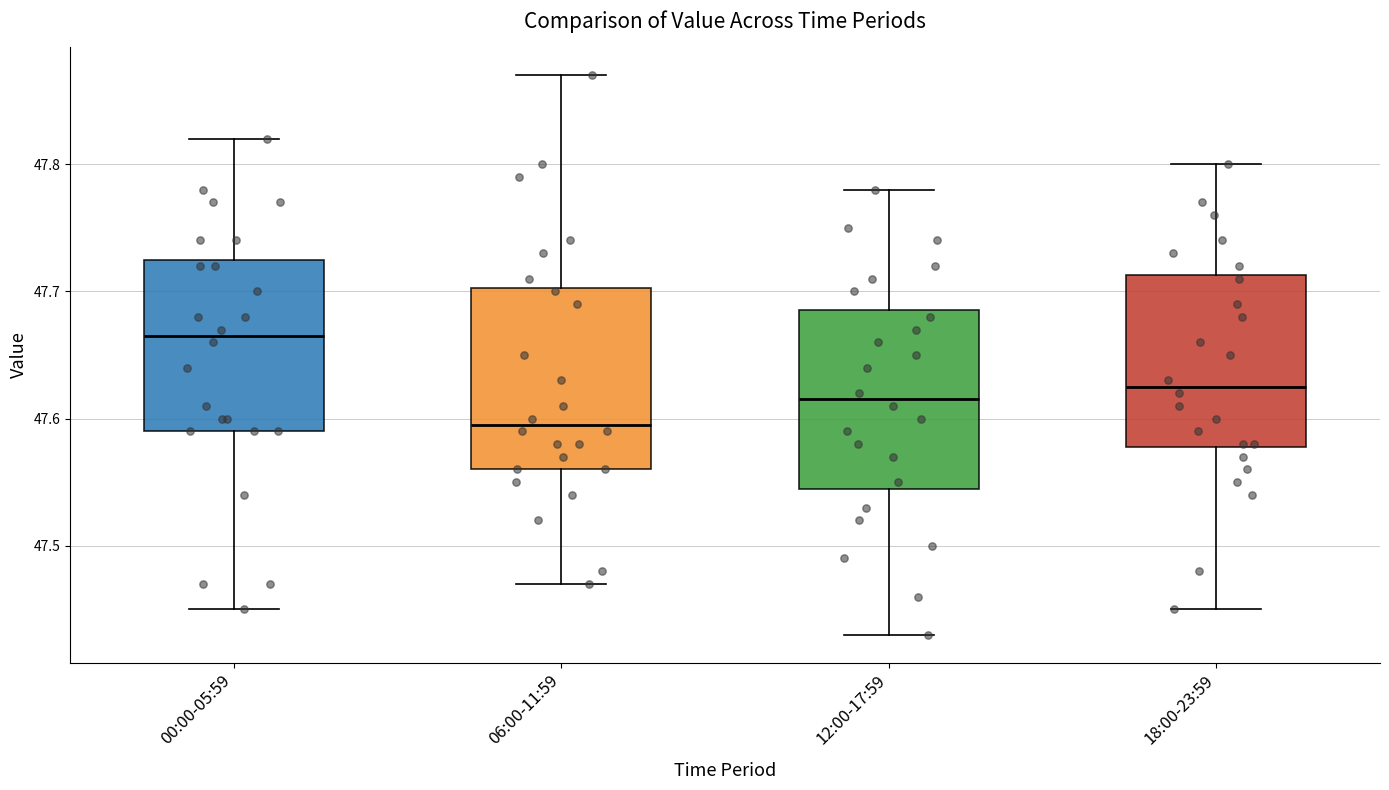

Where does the lower whisker of the box for 00:00-05:59 end on the y-axis? The values are not printed on the chart, so give them approximately, as read against the axis.

47.45